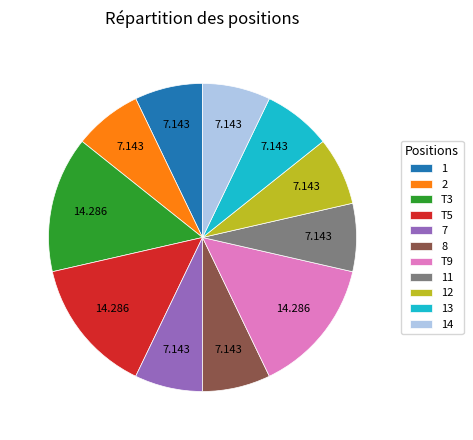

How many slices are in this pie chart?

11